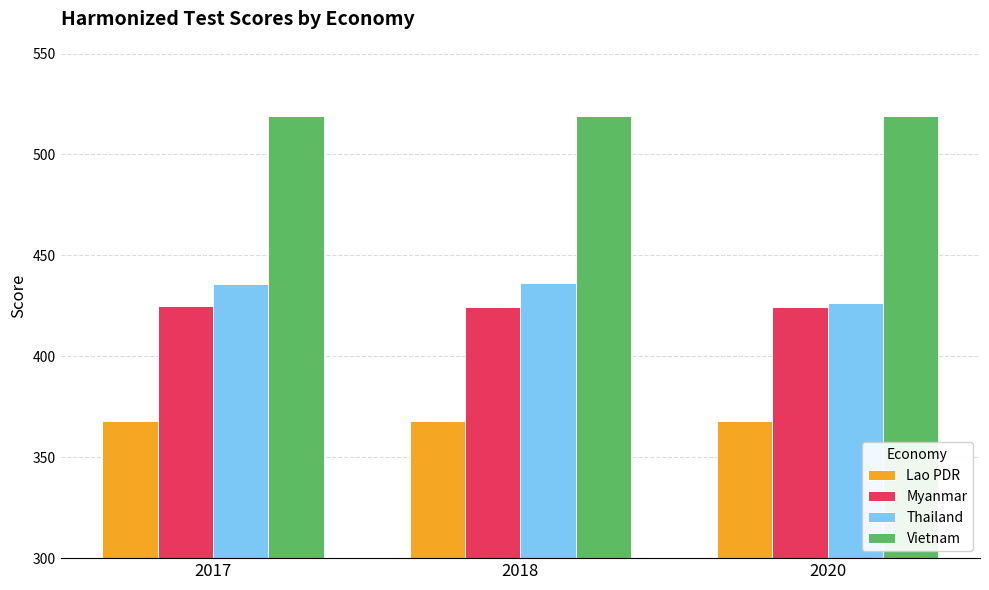

How many values in the Vietnam series exceed 519?

2